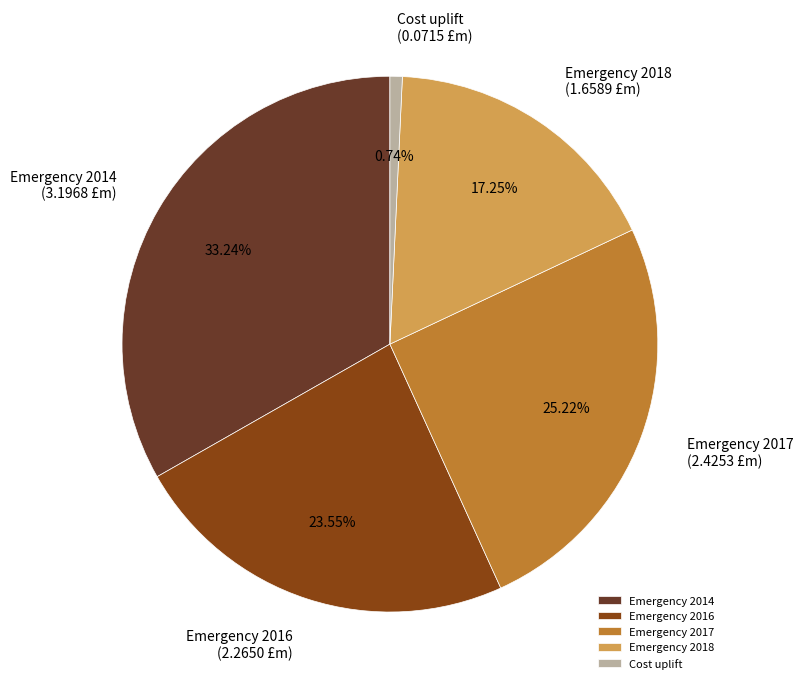

Which slice is the smallest?

Cost uplift